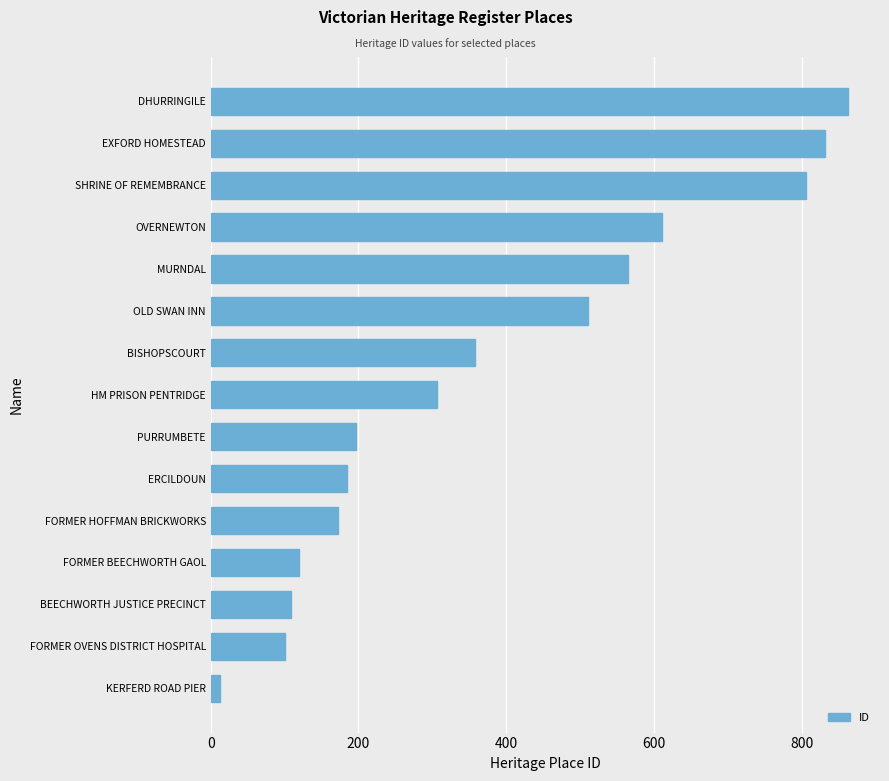

Which label corresponds to the largest value in the chart?

DHURRINGILE